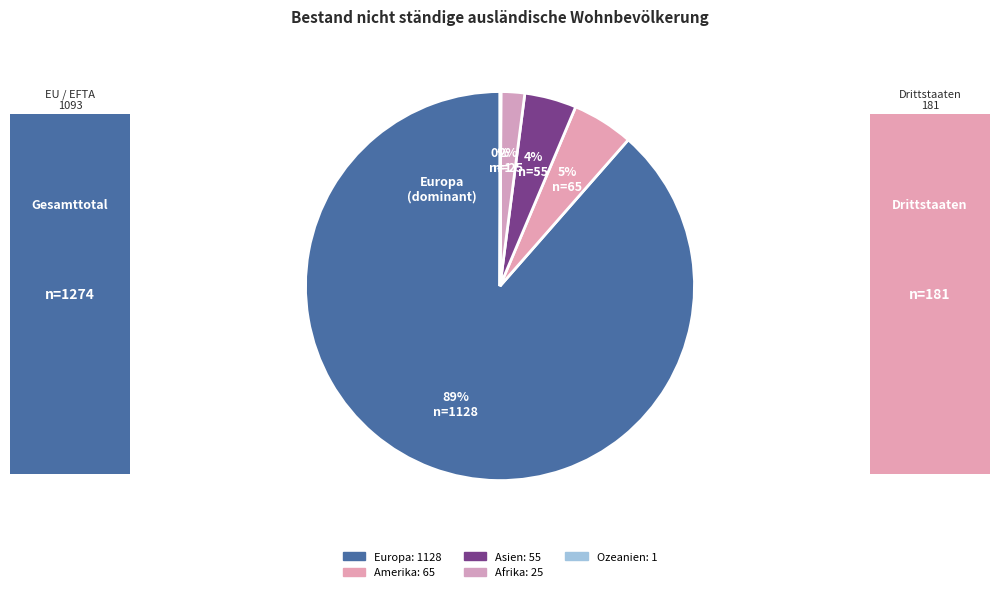

What is the total percentage of Europa and Amerika?

93.6%